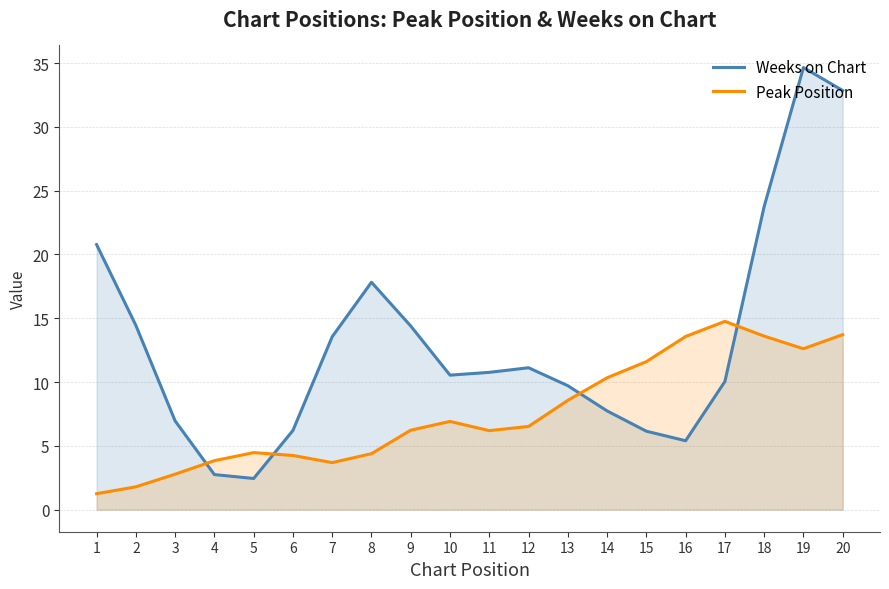

Where does the Peak Position series first go above 6?

9